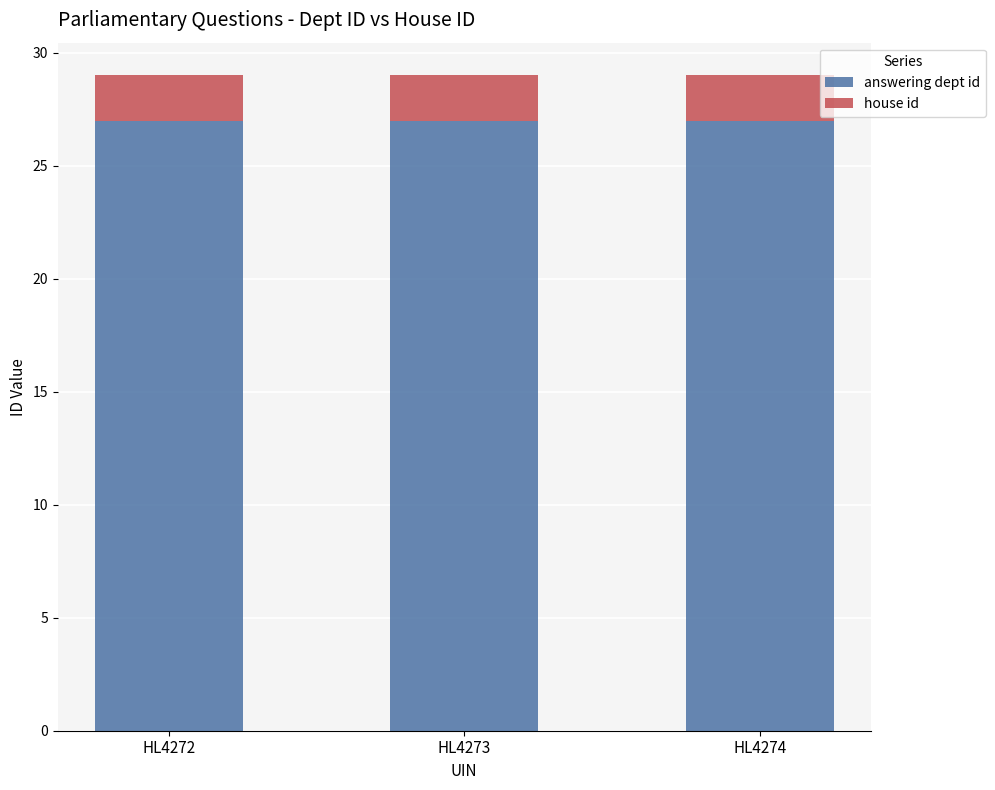

What are all the series names shown in the legend?

answering dept id, house id